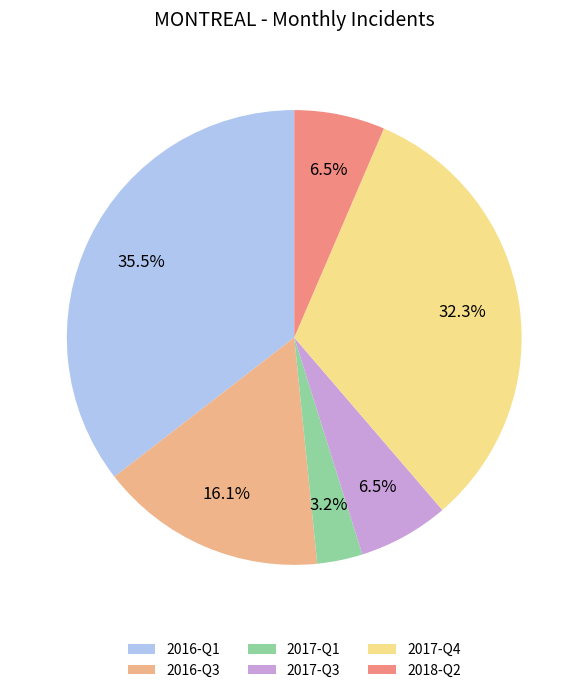

Does any single category account for the majority?

No